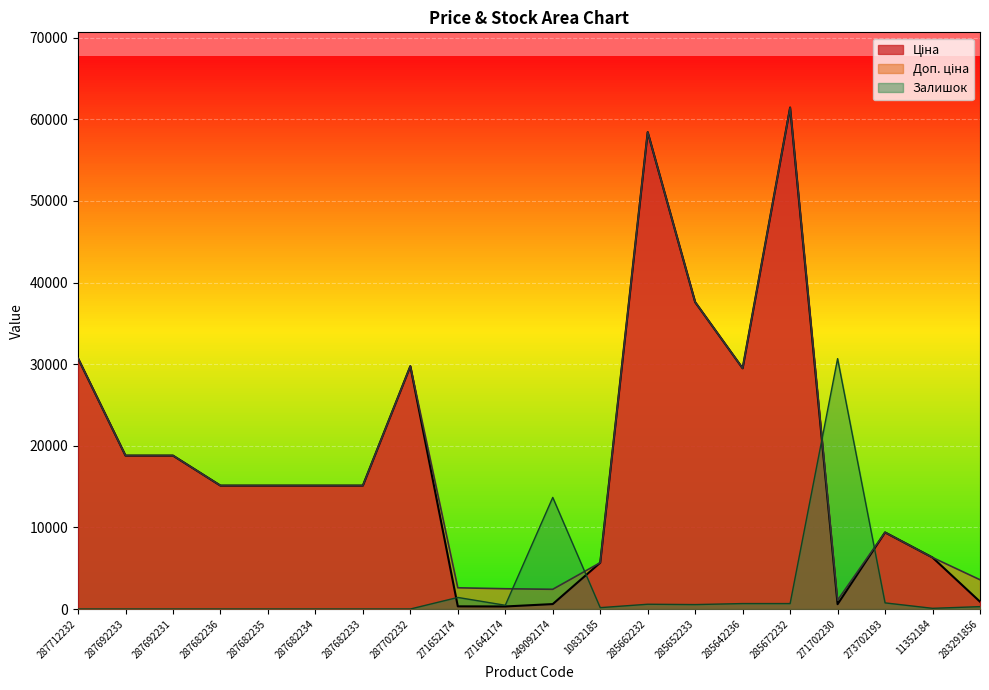

How many lines are shown in the chart?

3